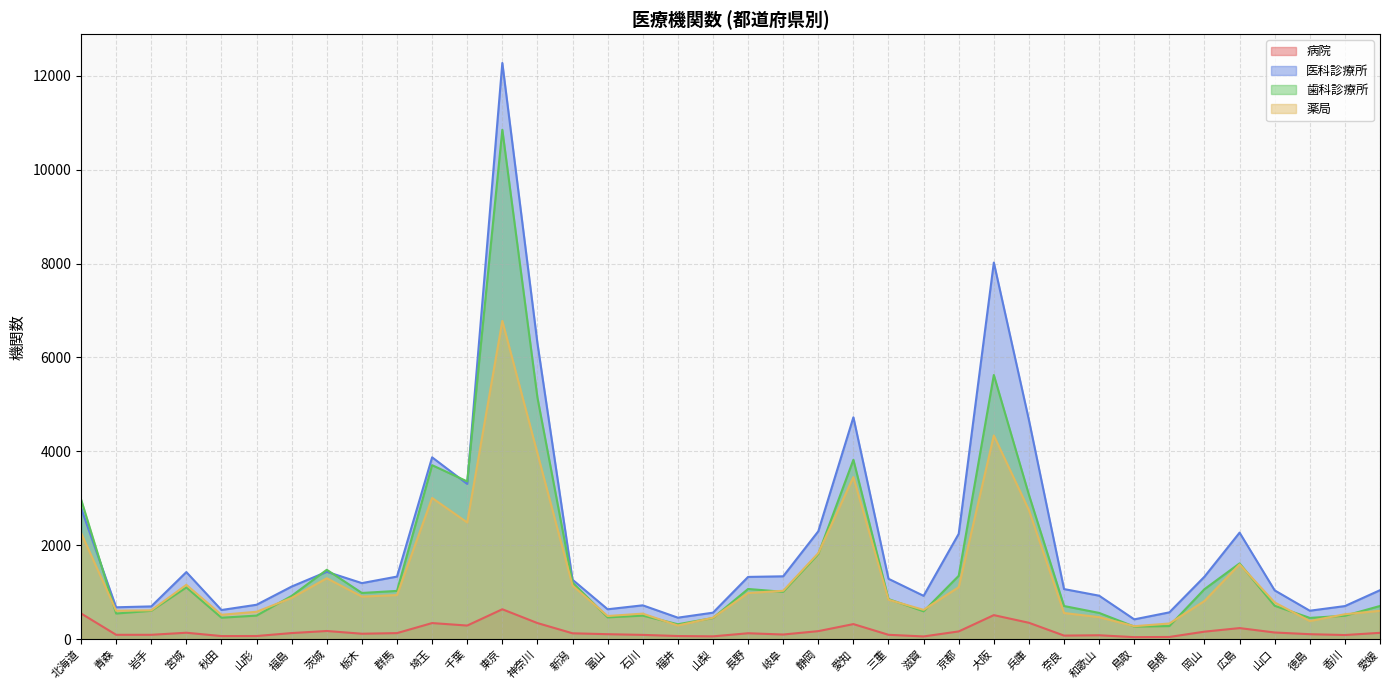

At which label does 医科診療所_機関数 reach its peak?

東京